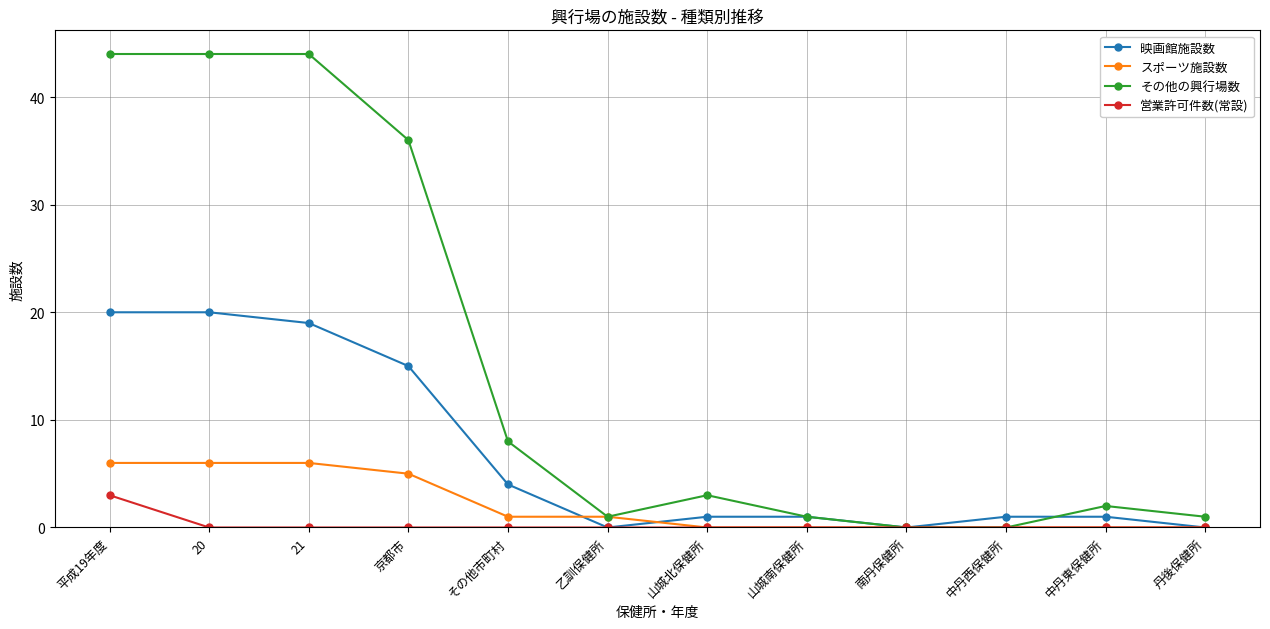

What are all the series names shown in the legend?

映画館施設数, スポーツ施設数, その他の興行場数, 営業許可件数(常設)